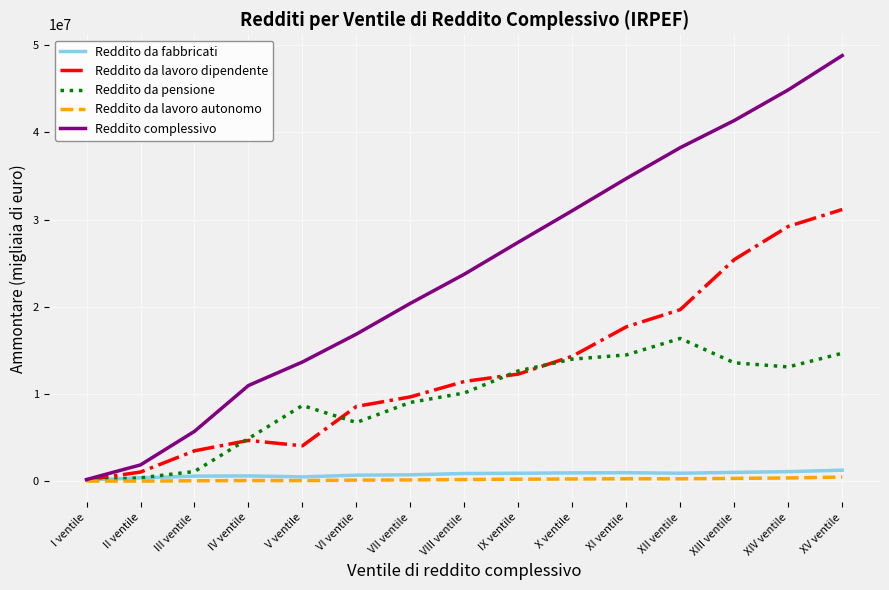

The value of Reddito complessivo at VIII ventile is 23736518. True or false?

True